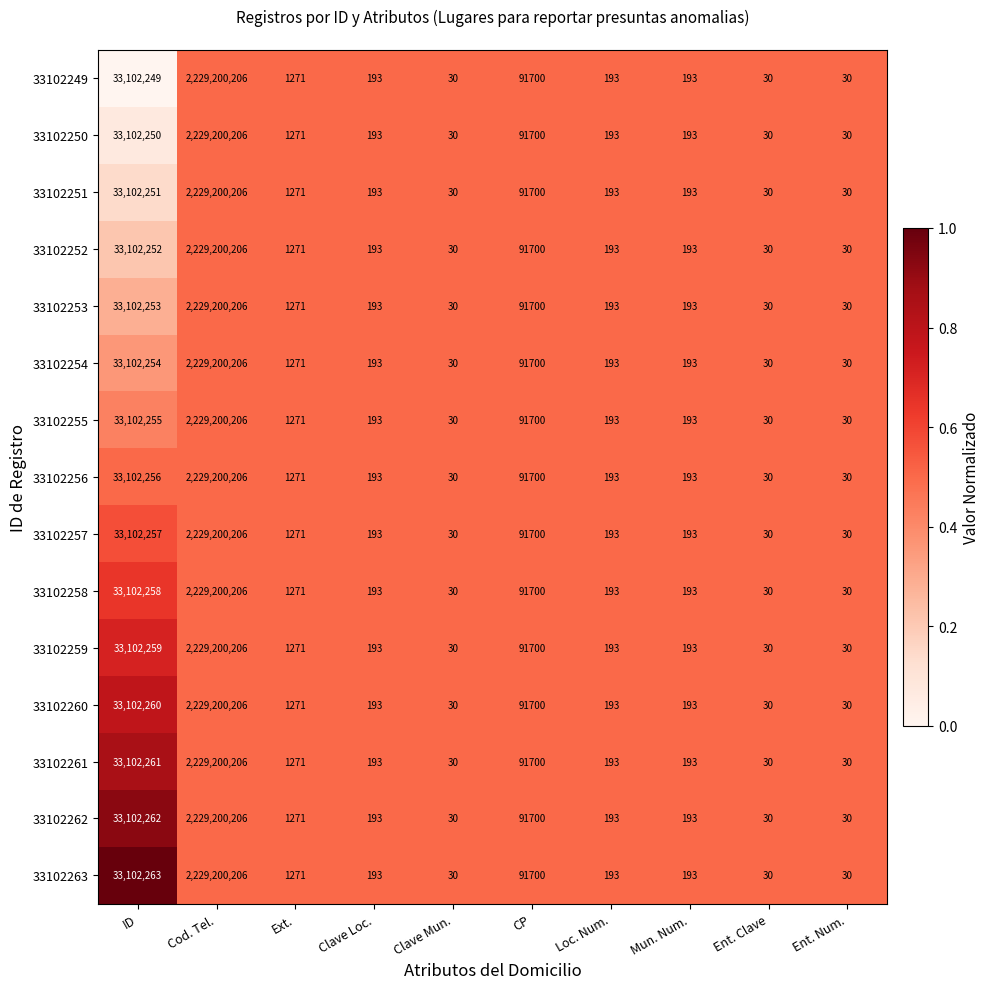

What is the total value across all series at ID?

496533840